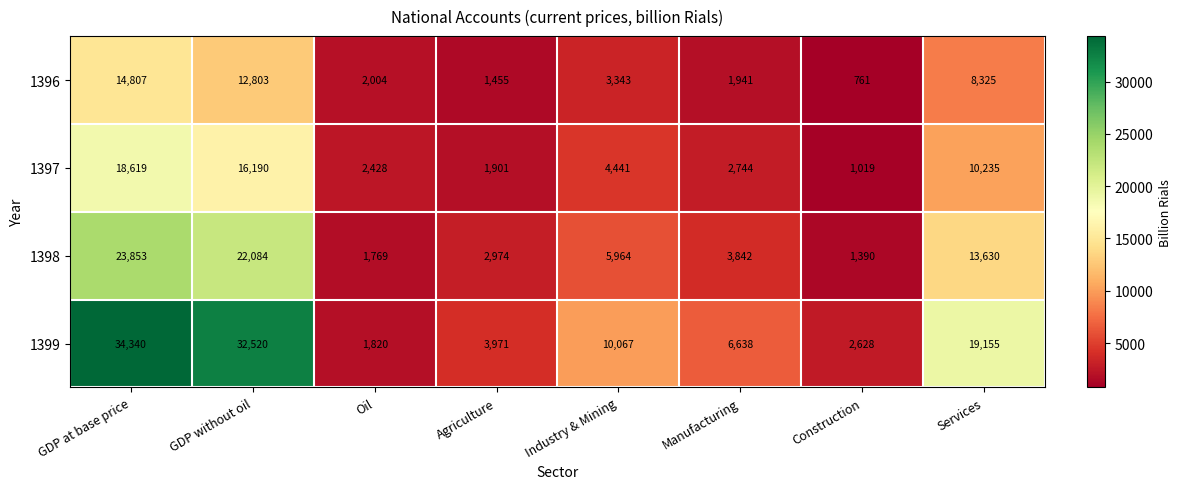

How many series are shown in this chart?

4